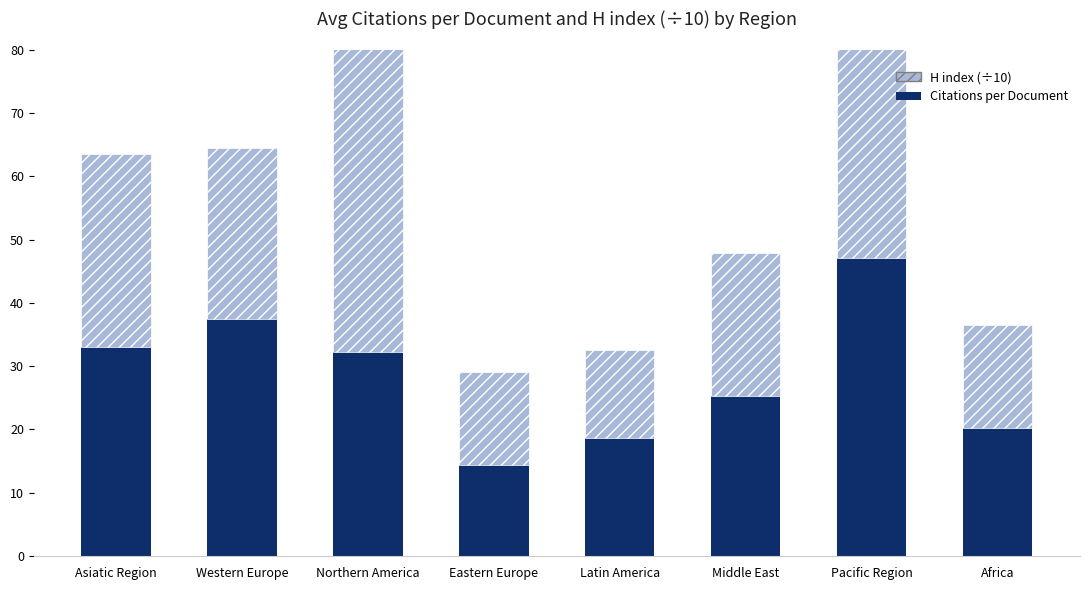

What position from the right is Eastern Europe?

5